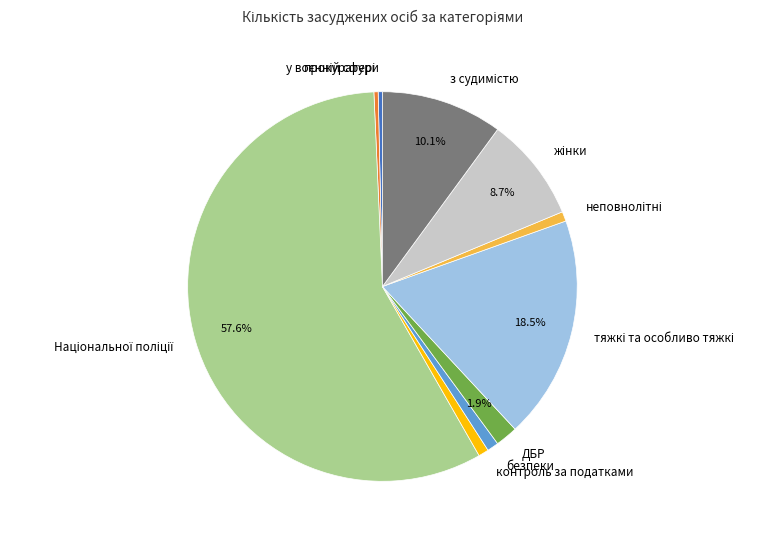

Is безпеки the majority of the pie?

No